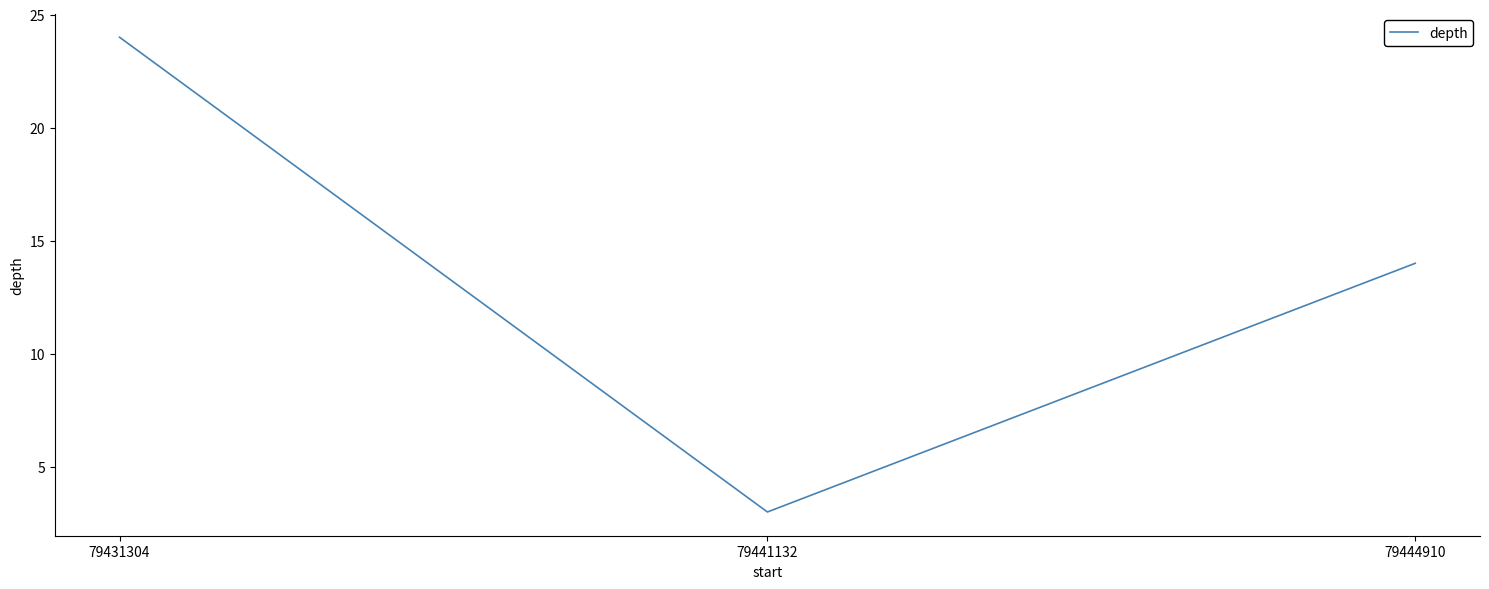

Rank the categories by value from lowest to highest.

79441132, 79444910, 79431304